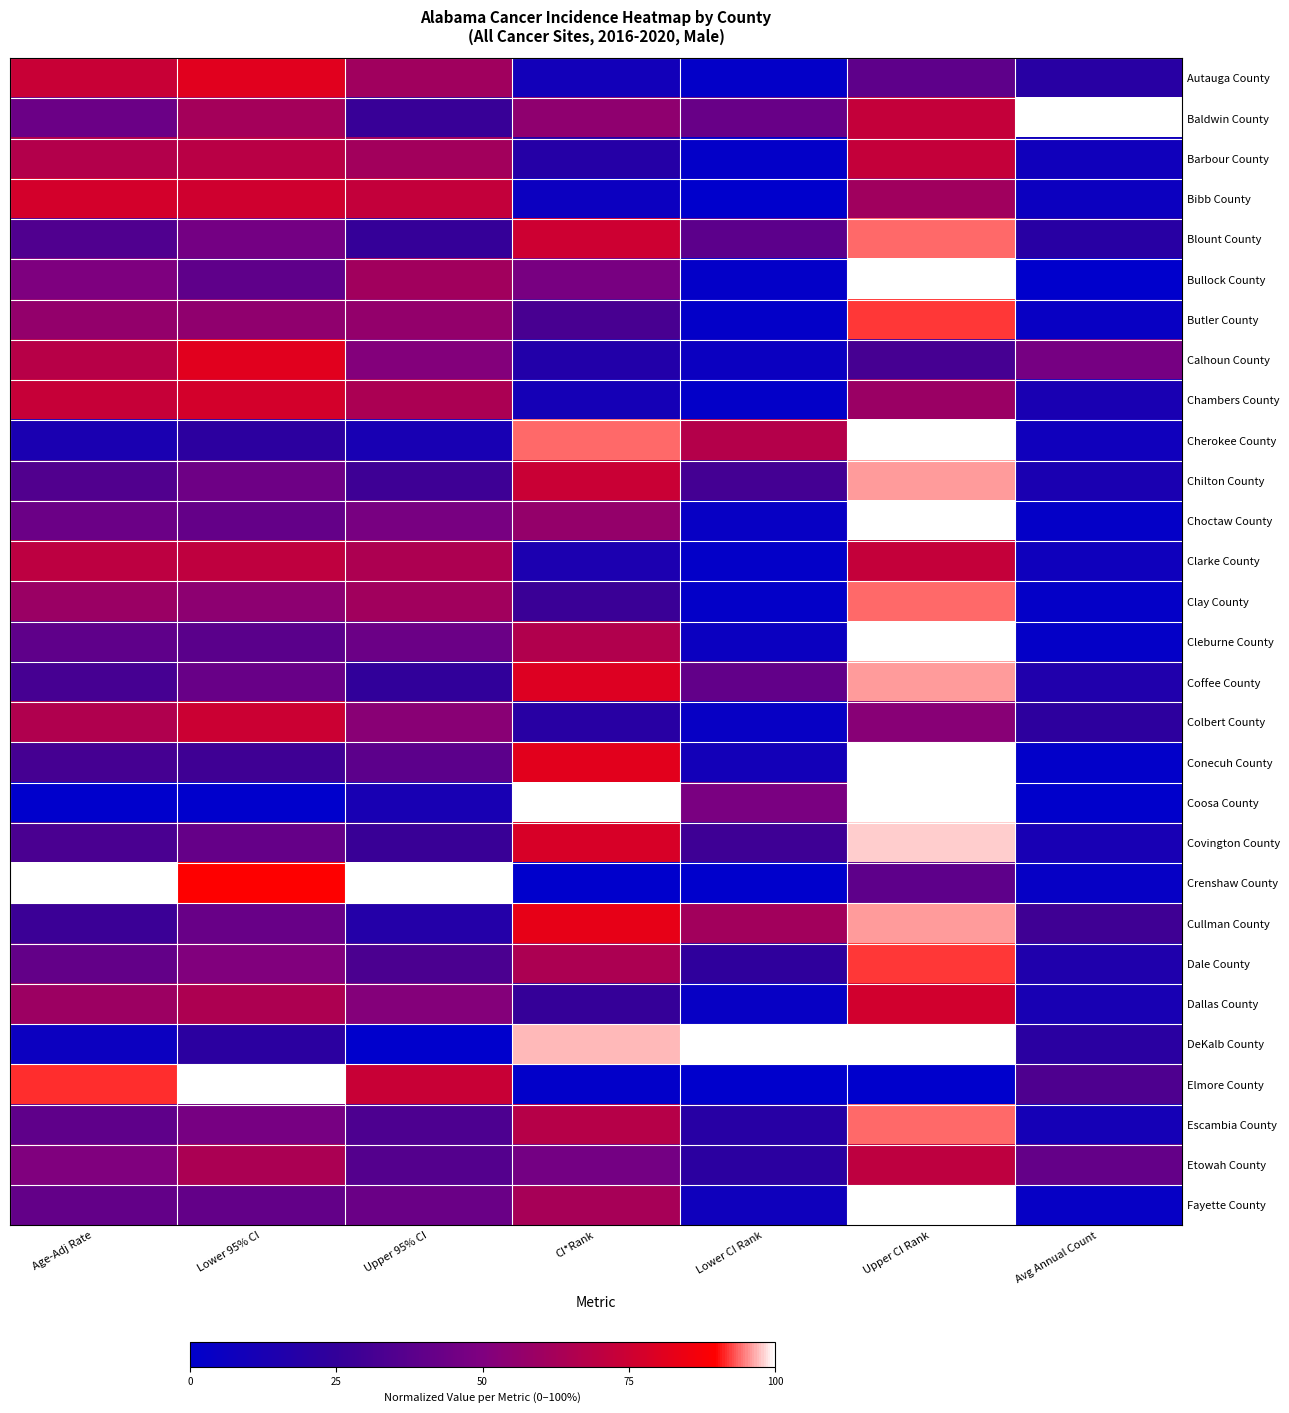

Count the number of categories in the chart.

7